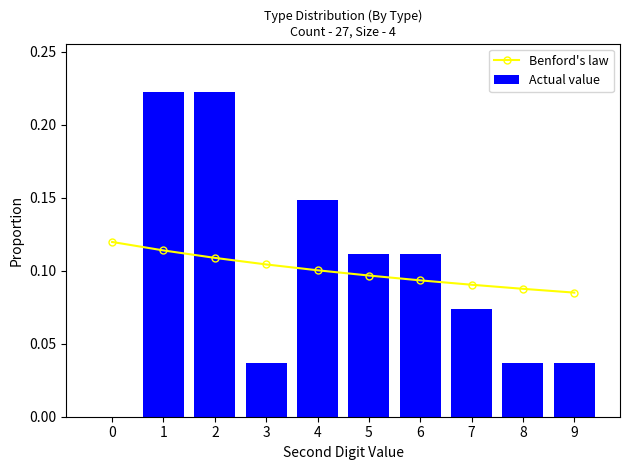

What is the greatest value displayed?

0.2